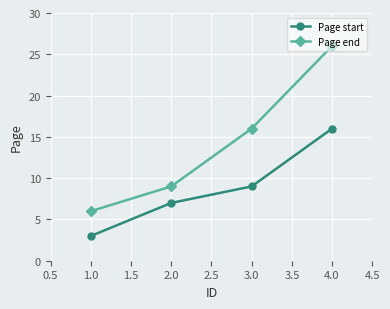

Which series has the largest range (max minus min)?

Page end